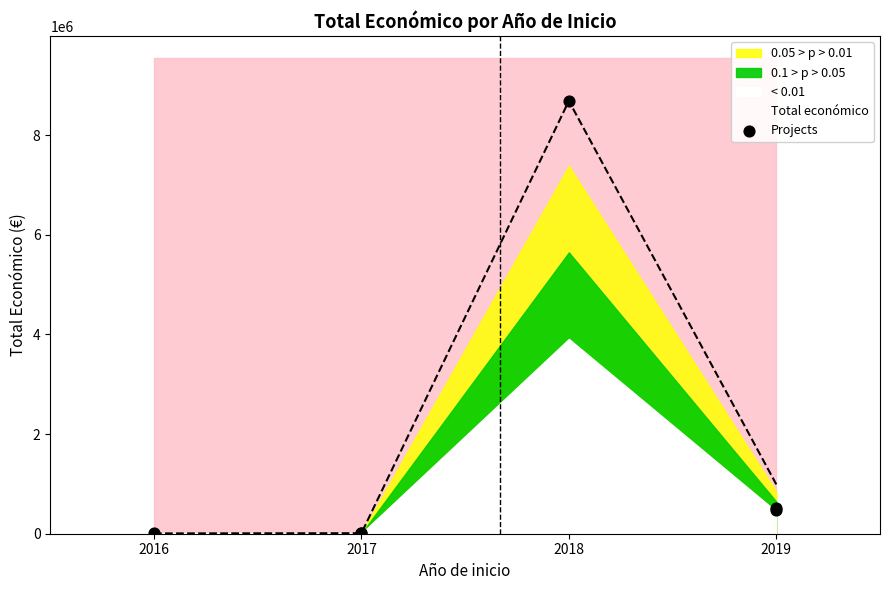

Between 2016 and 2018, which is larger?

2018